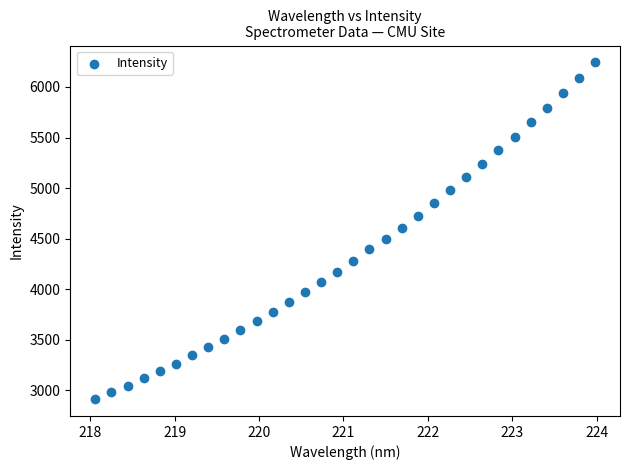

What is the range of Y values (max minus min)?

3329.7